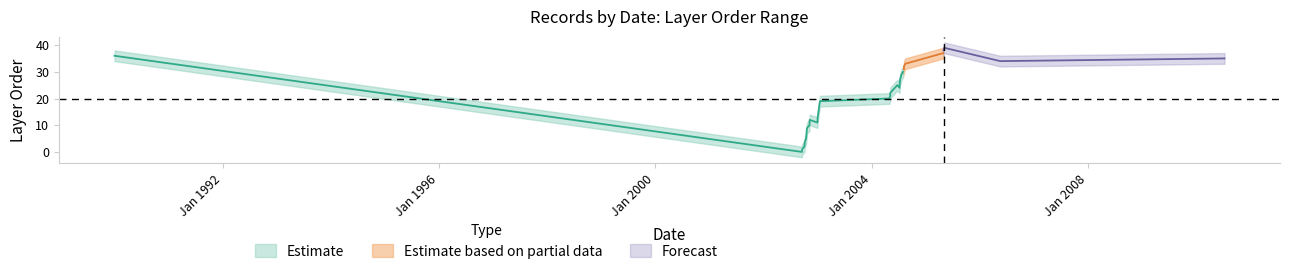

Where does the layer_order_lower series first go above 18?

2004-05-04